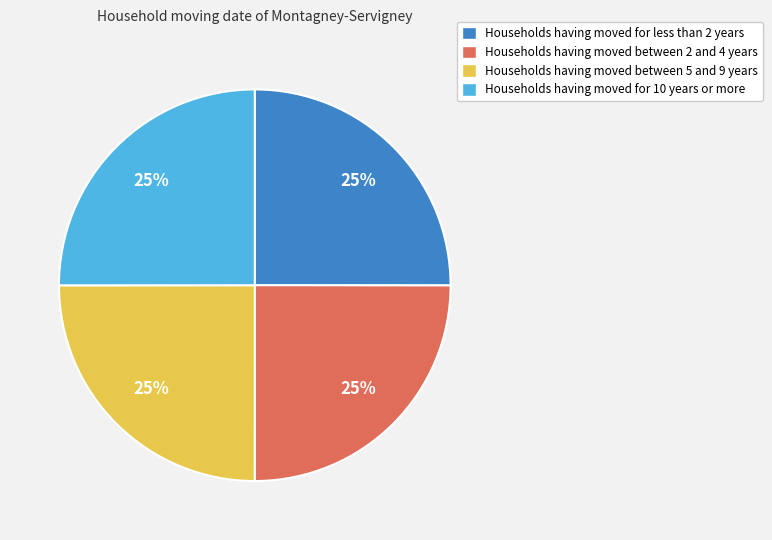

Is Households having moved for 10 years or more the majority of the pie?

No